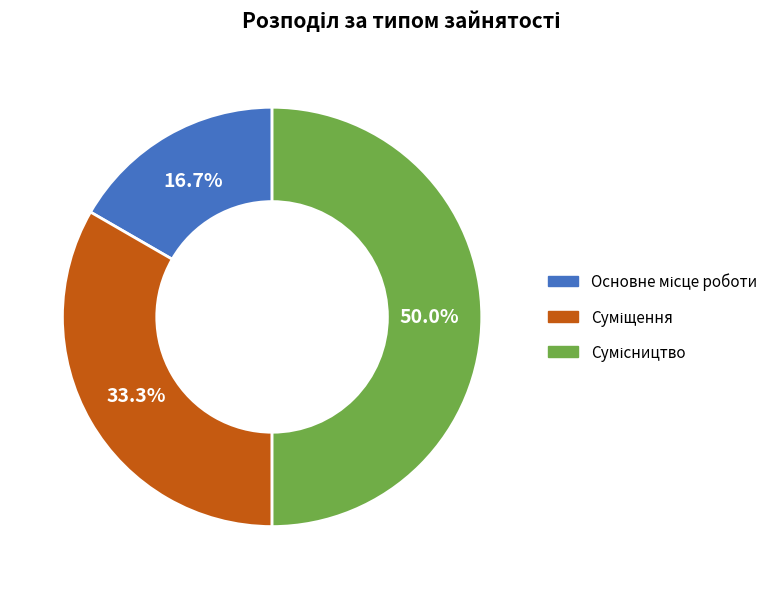

Do Основне місце роботи and Сумісництво together represent more than half of the pie?

Yes